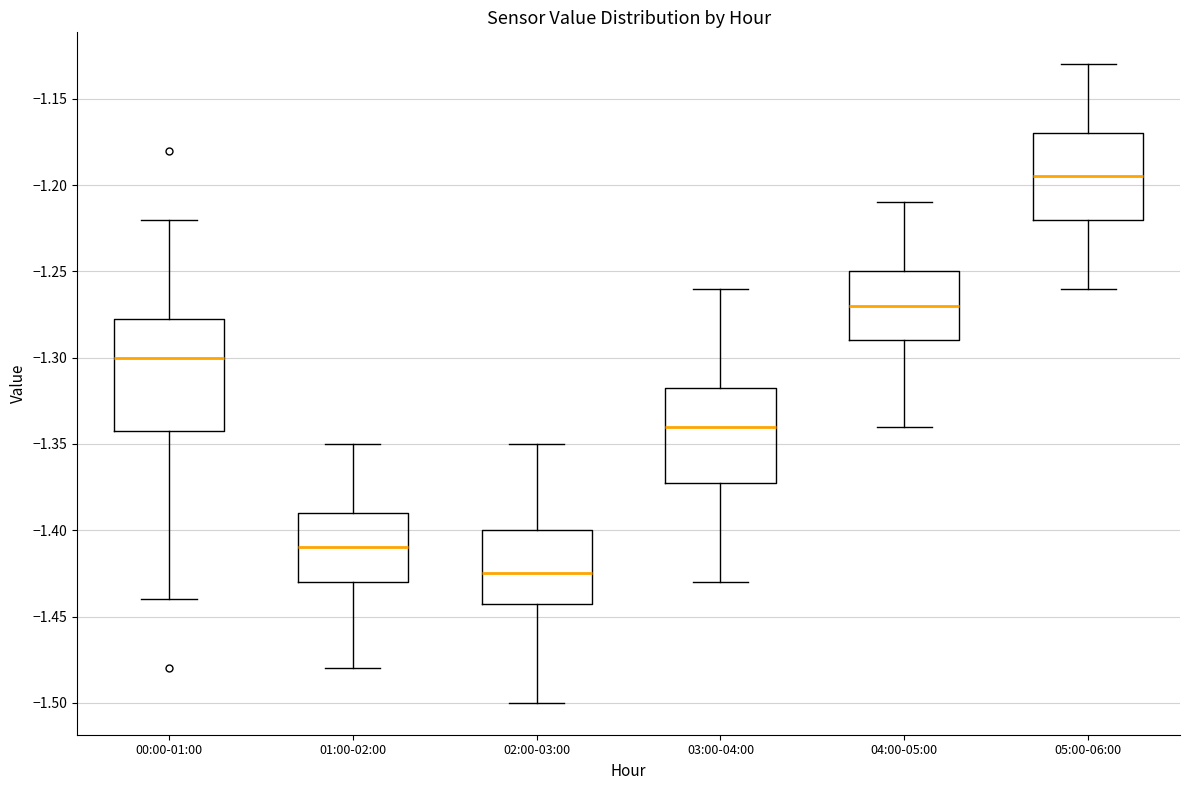

Reading left to right, read every box against the y-axis: the position of its median line, the range the box covers, and the ends of its whiskers. The values are not printed on the chart, so give them approximately, as read against the axis.

00:00-01:00: median -1.300, box -1.340 to -1.275, whiskers -1.440 to -1.220
01:00-02:00: median -1.410, box -1.430 to -1.390, whiskers -1.480 to -1.350
02:00-03:00: median -1.425, box -1.440 to -1.400, whiskers -1.500 to -1.350
03:00-04:00: median -1.340, box -1.370 to -1.315, whiskers -1.430 to -1.260
04:00-05:00: median -1.270, box -1.290 to -1.250, whiskers -1.340 to -1.210
05:00-06:00: median -1.195, box -1.220 to -1.170, whiskers -1.260 to -1.130